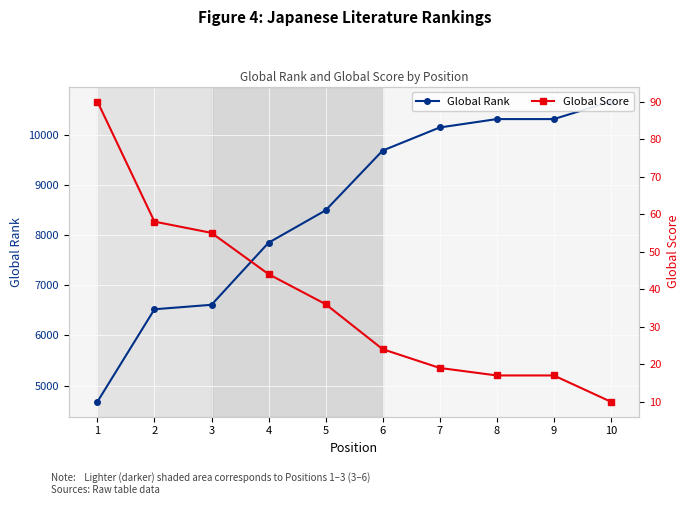

How many data points in Global Rank are above 9681?

4